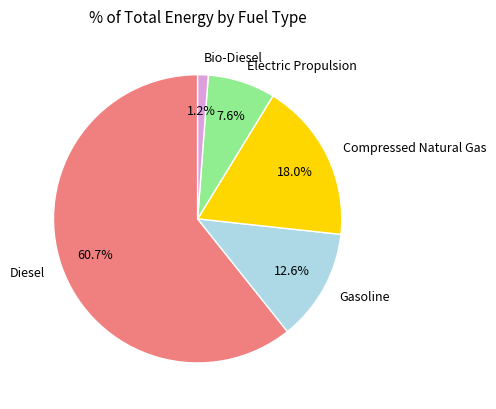

Rank the categories by value from highest to lowest.

Diesel, Compressed Natural Gas, Gasoline, Electric Propulsion, Bio-Diesel